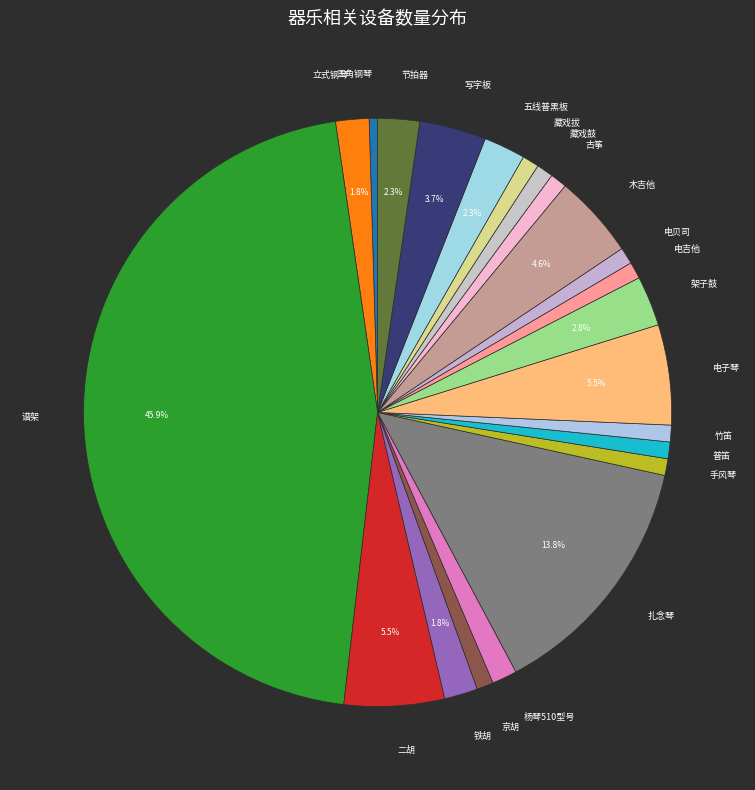

Approximately how many times larger is the value at 电子琴 compared to 二胡?

1.0